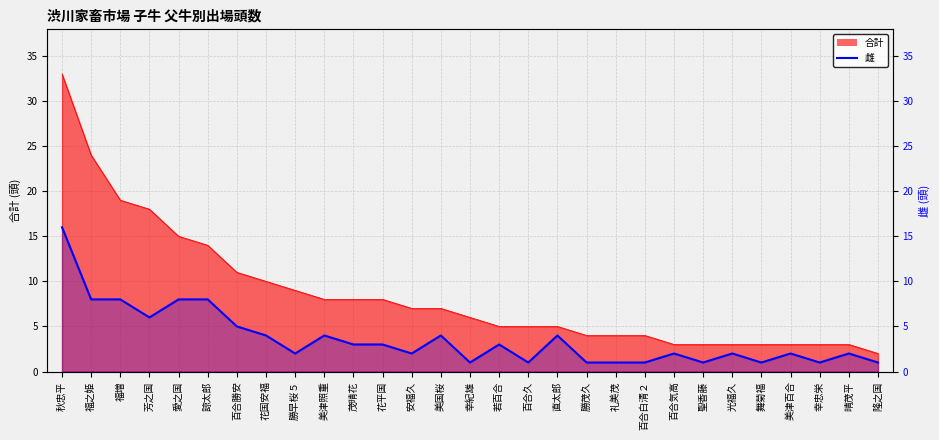

Count the number of categories in the chart.

29